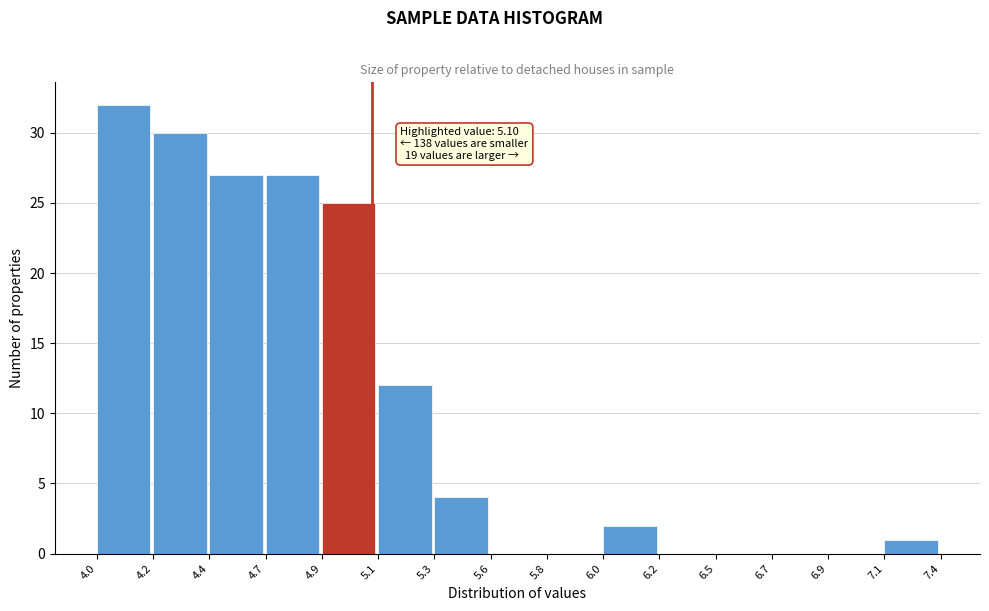

Reading left to right, what are all the values shown in this chart?

4.0=32	4.2=30	4.4=27	4.7=27	4.9=25	5.1=12	5.3=4	5.6=0	5.8=0	6.0=2	6.2=0	6.5=0	6.7=0	6.9=0	7.1=1